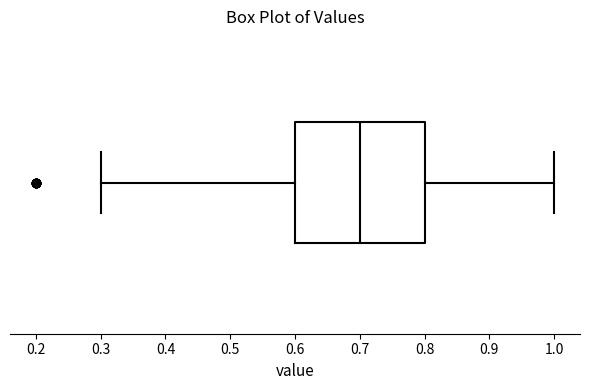

Read this box plot against the x-axis: the position of the median line, the range covered by the box, and the ends of both whiskers. The values are not printed on the chart, so give them approximately, as read against the axis.

median 0.7, box 0.6 to 0.8, whiskers 0.3 to 1.0